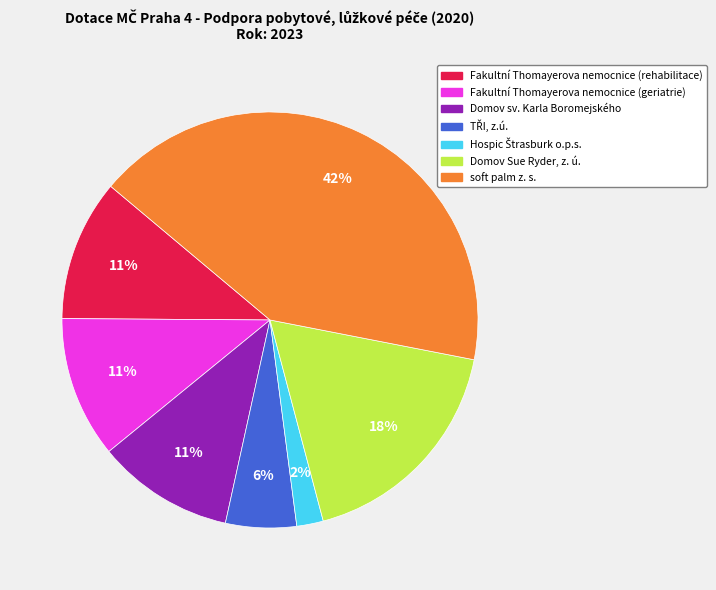

Is there a majority slice in this chart?

No